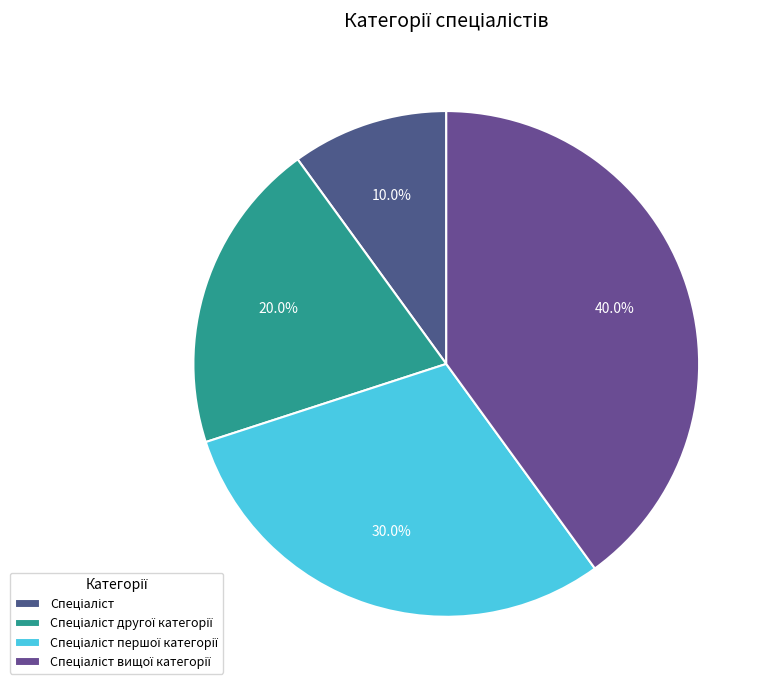

What percentage is the Спеціаліст slice, to the nearest percent?

10%